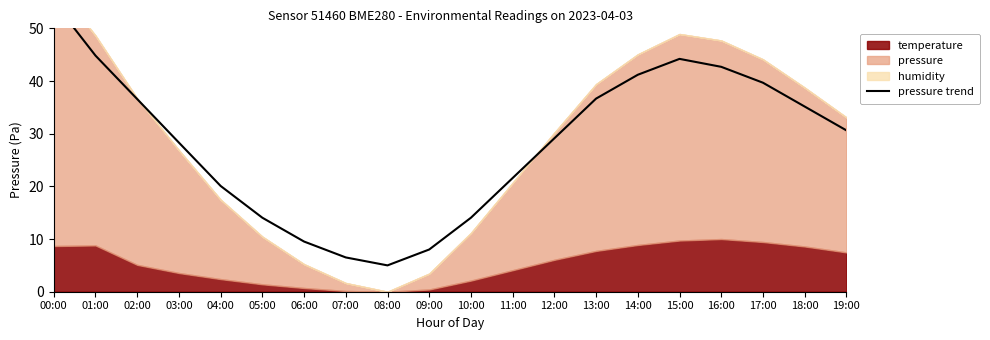

What is the label of the 16th point from the right?

04:00